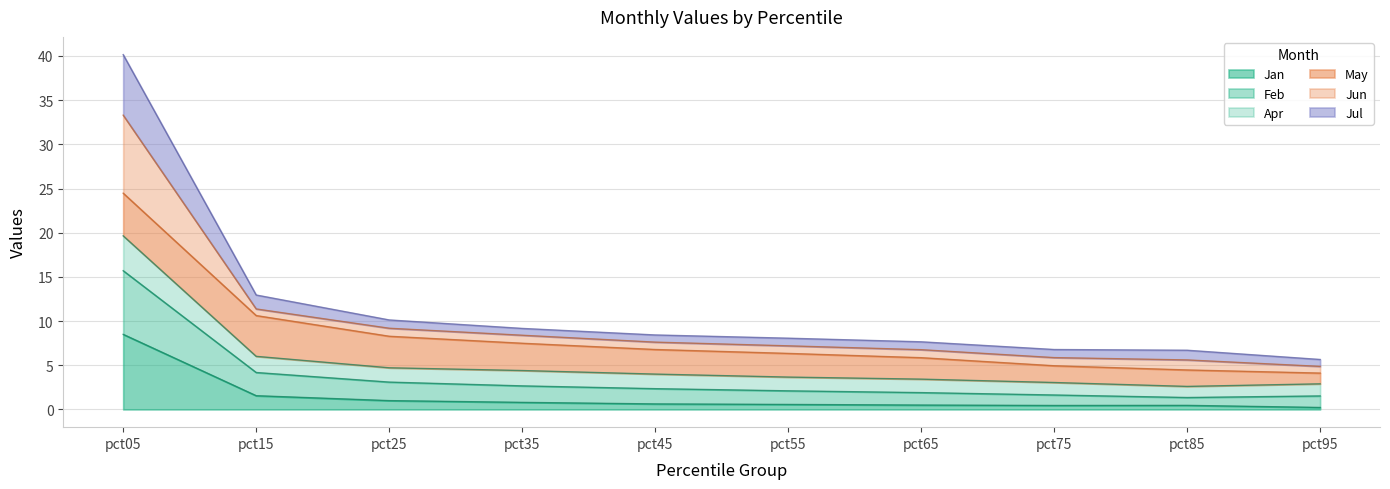

True or false: Feb and Jul cross at least once.

False